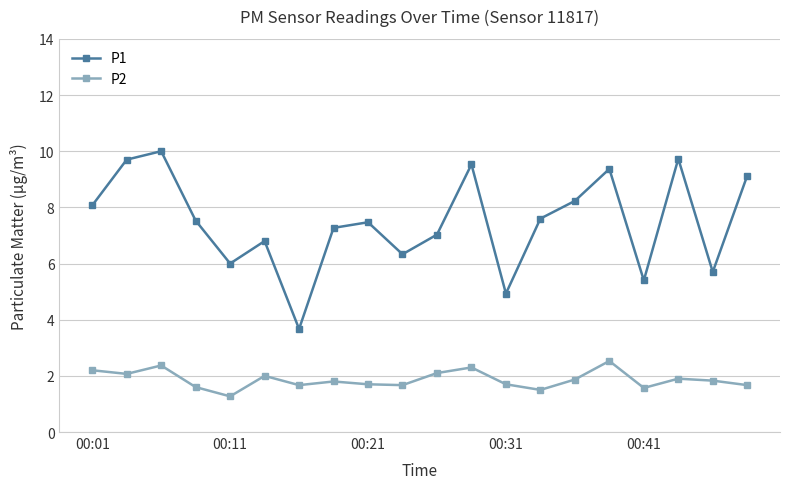

Is this an area chart (filled region under the line)?

No